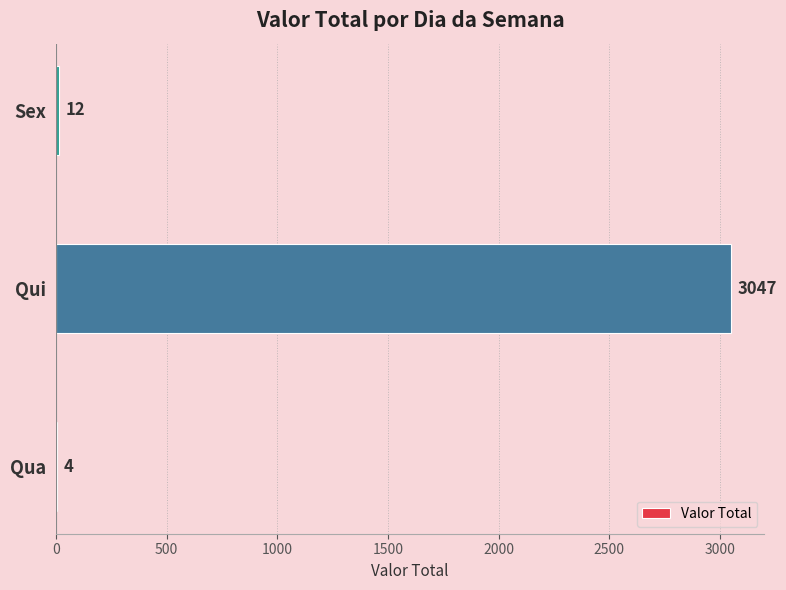

What is the sum of all values?

3063